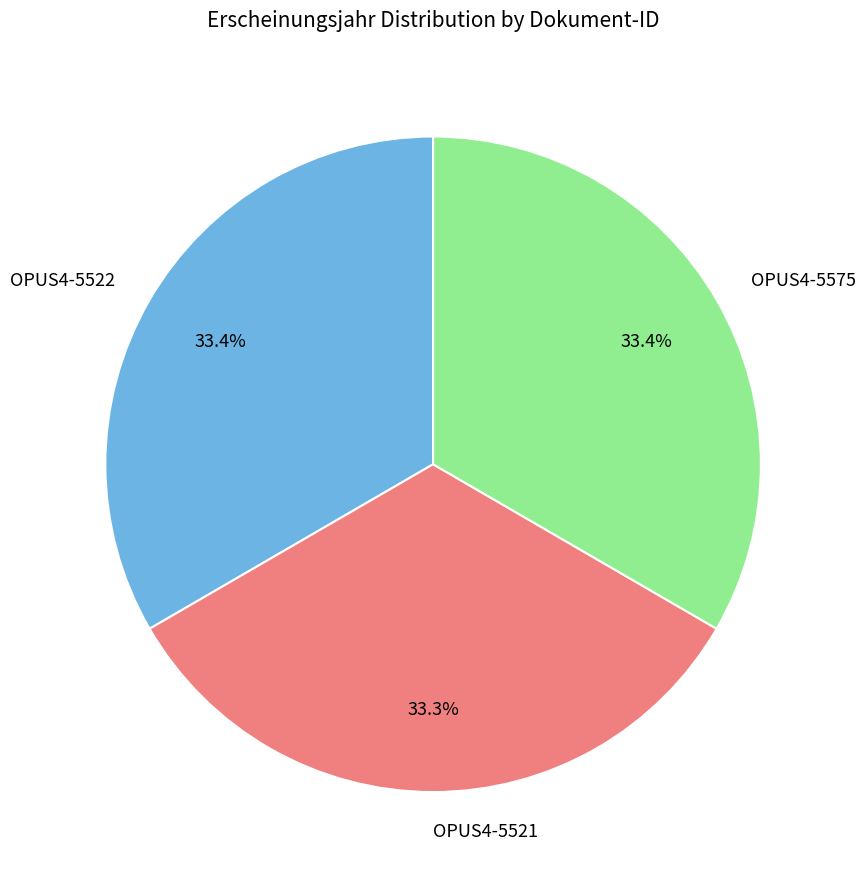

How many slices are in this pie chart?

3